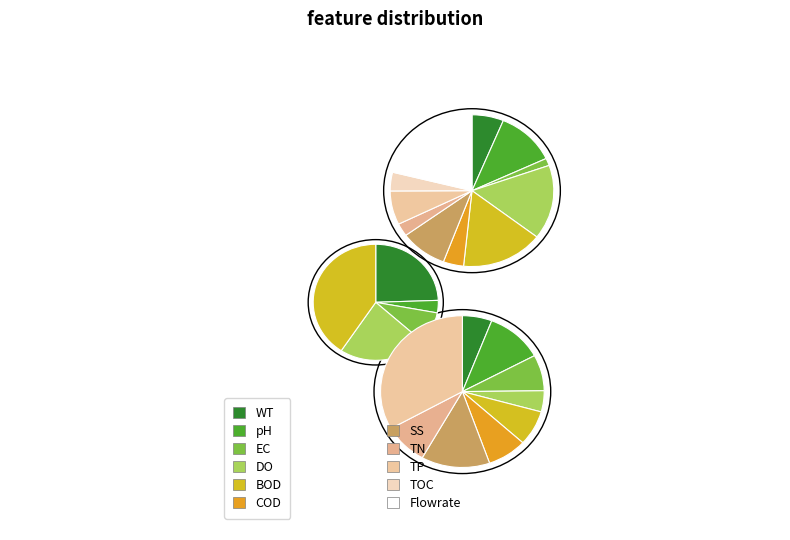

Does 12 represent more than half of the total?

No